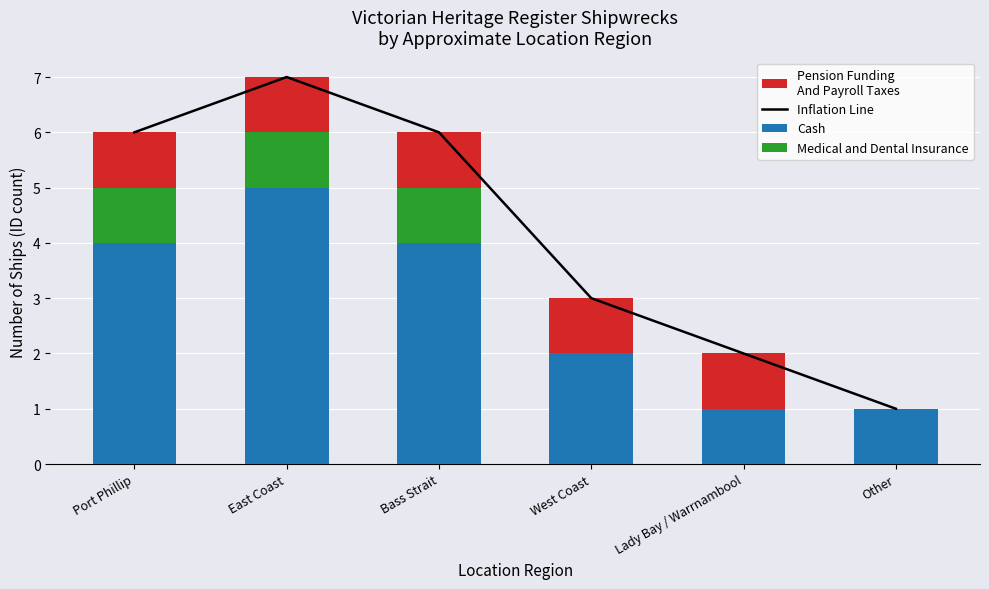

What is the approximate value of Pension Funding
And Payroll Taxes at Port Phillip?

1